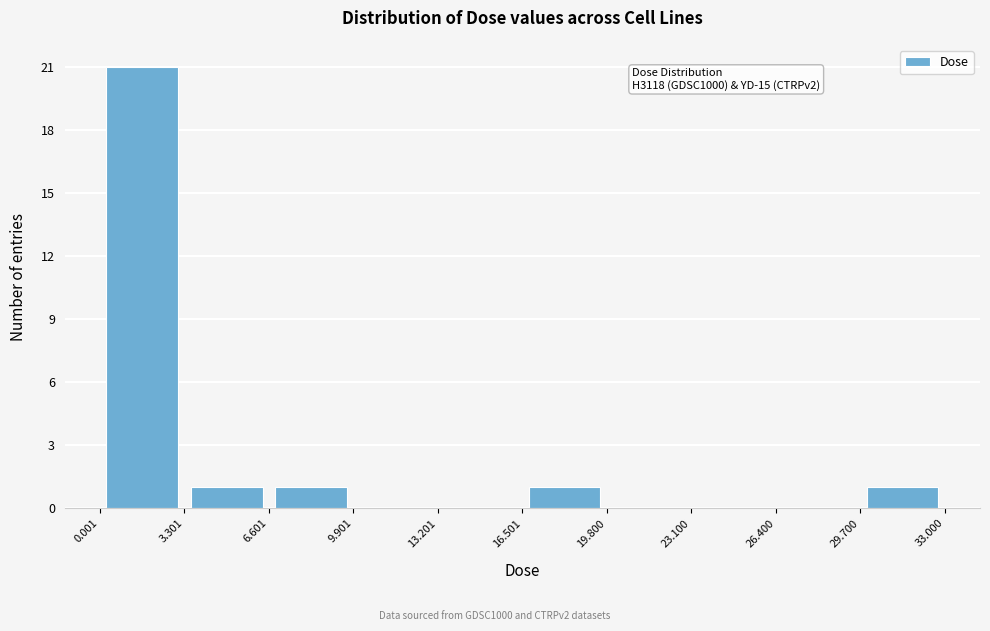

Which range on the x-axis has the tallest bar?

0.001 to 3.301